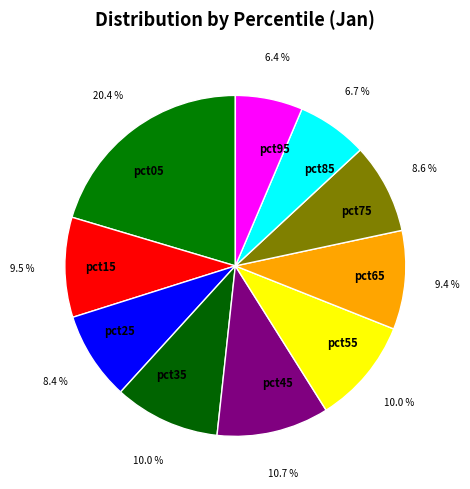

Which has a higher value, pct75 or pct35?

pct35